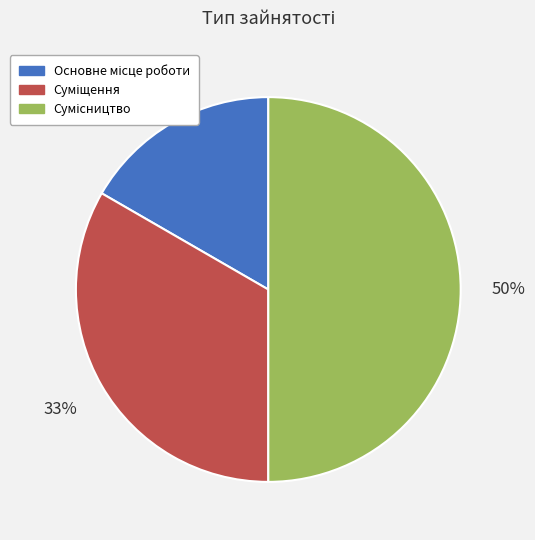

To the nearest percent, what is the average slice percentage?

33%